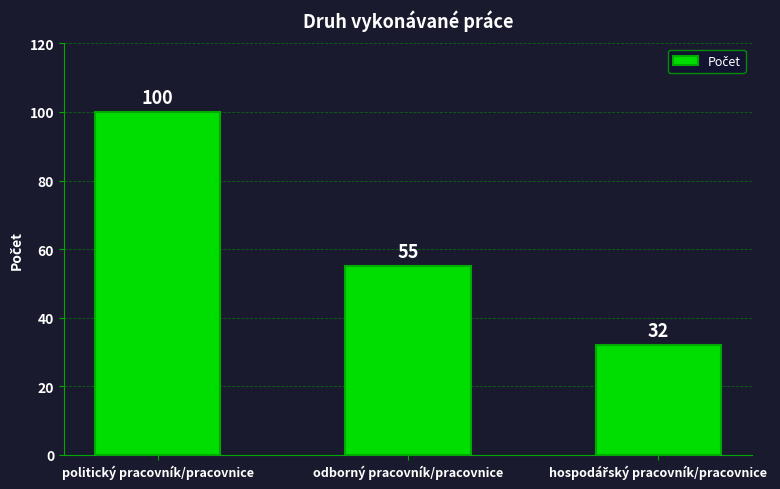

Where is the data nearest to the value 66?

odborný pracovník/pracovnice